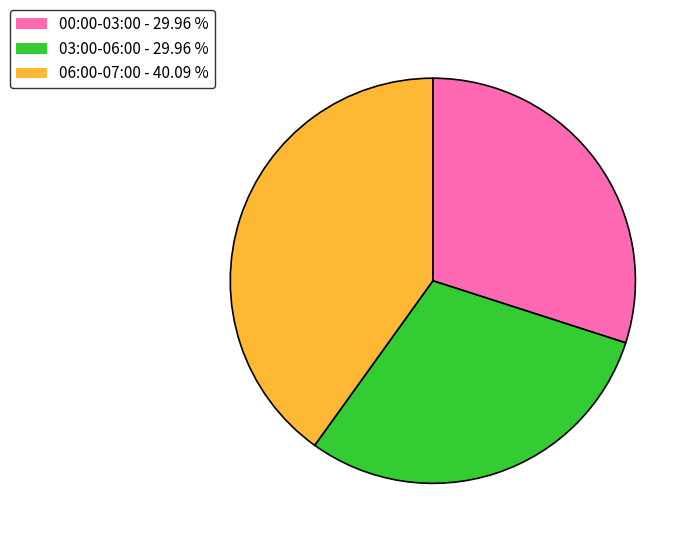

Combined, do 06:00-07:00 - 40.09 % and 00:00-03:00 - 29.96 % account for over 50%?

Yes